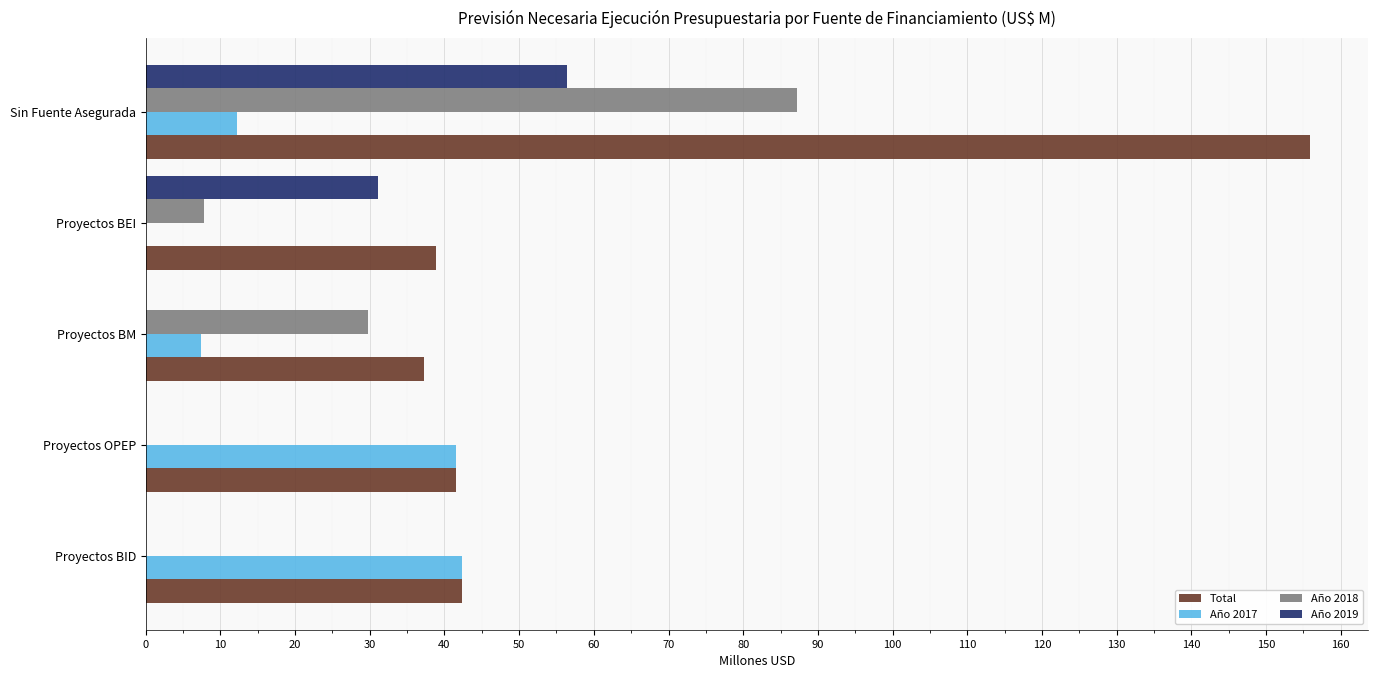

How many data points in Año 2017 are above 12?

3